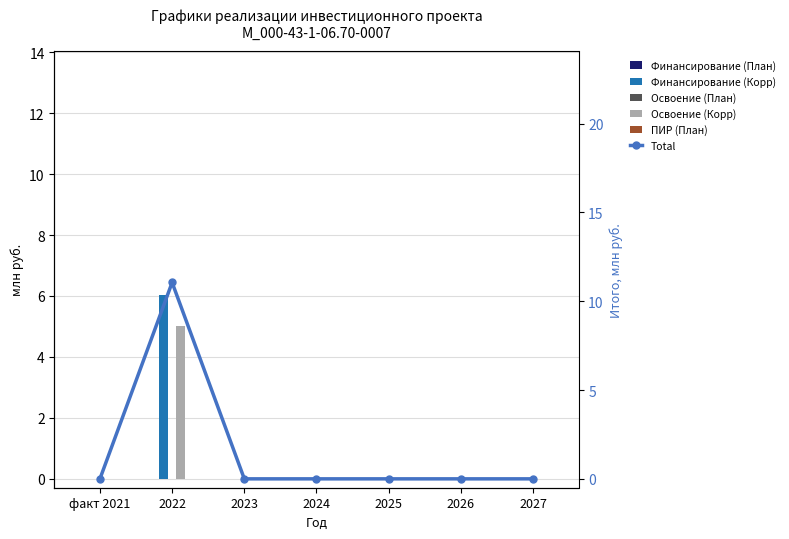

At which label is ПИР (План) closest to 0?

факт 2021